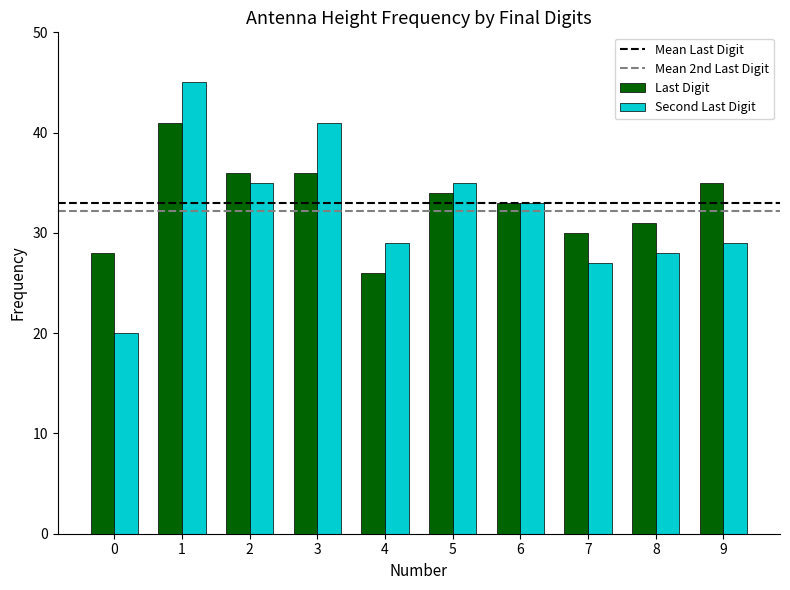

Which series has the largest total across all categories?

Last Digit